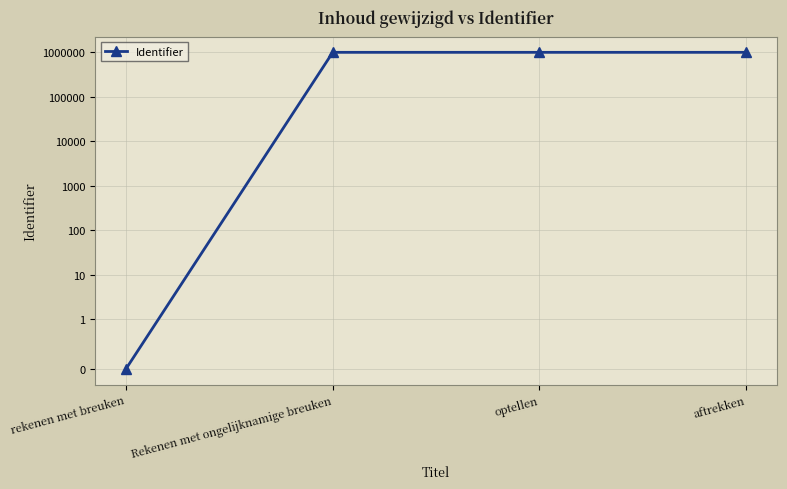

True or false: the data shows 1003286 at optellen.

True